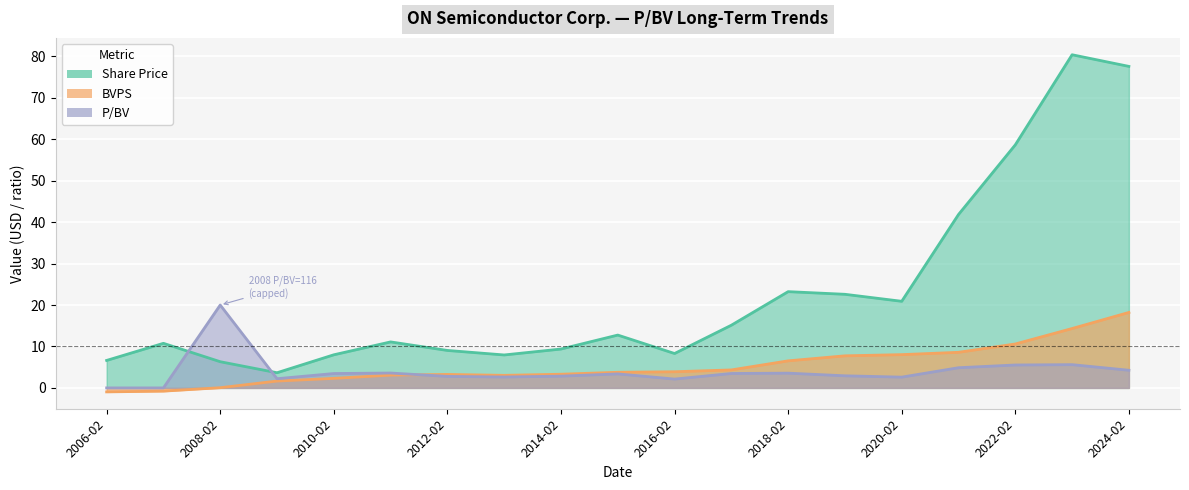

What position from the left is 2024-02?

19